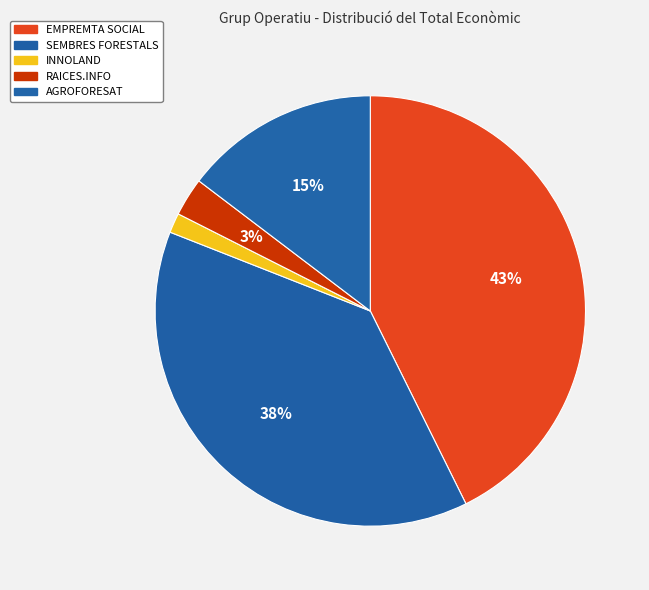

Is it true that EMPREMTA SOCIAL is 31% of the pie?

False